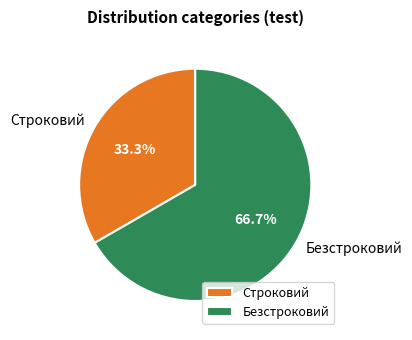

What is the ratio of the value at Строковий to the value at Безстроковий?

0.5